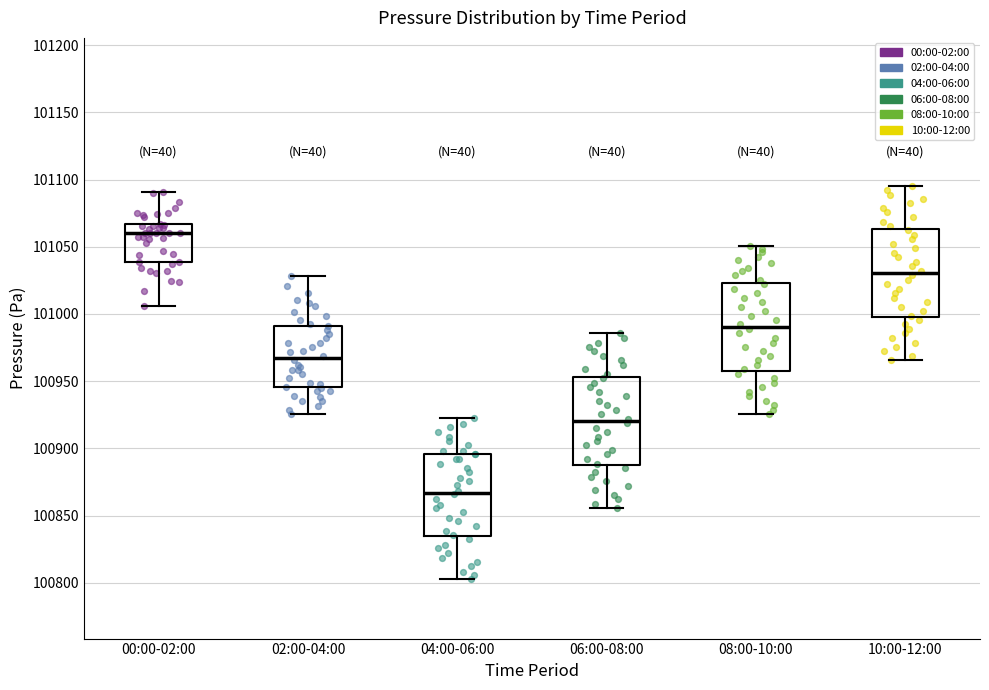

Where is the upper edge of the box for 00:00-02:00 on the y-axis? The values are not printed on the chart, so give them approximately, as read against the axis.

101065